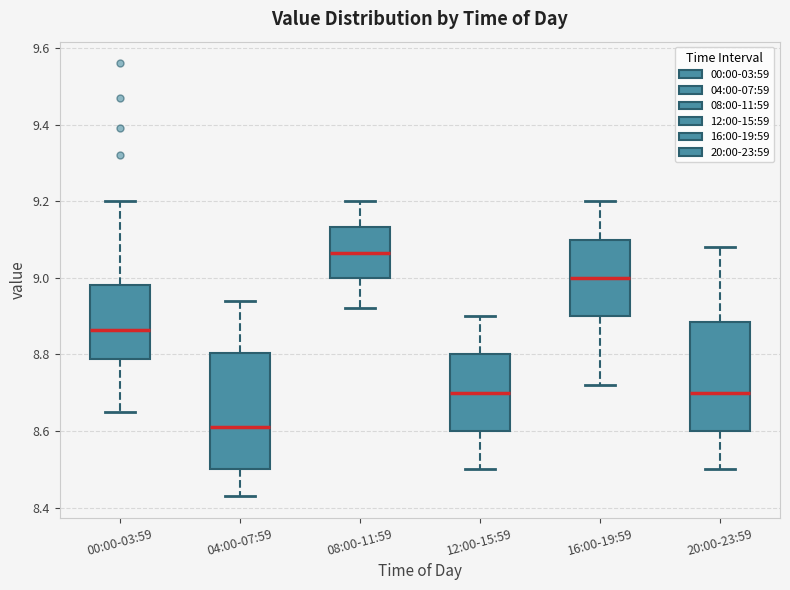

Which box has the highest median line?

08:00-11:59